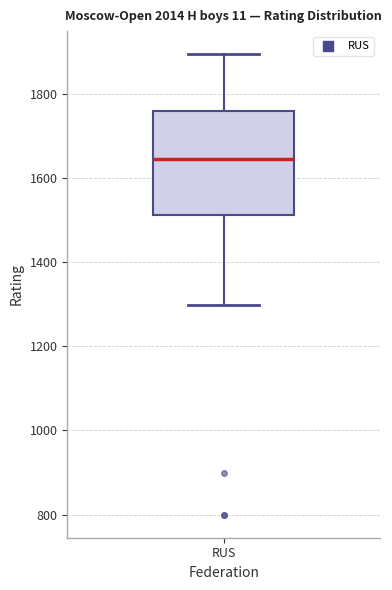

Read this box plot against the y-axis: the position of the median line, the range covered by the box, and the ends of both whiskers. The values are not printed on the chart, so give them approximately, as read against the axis.

median 1640, box 1520 to 1760, whiskers 1300 to 1900